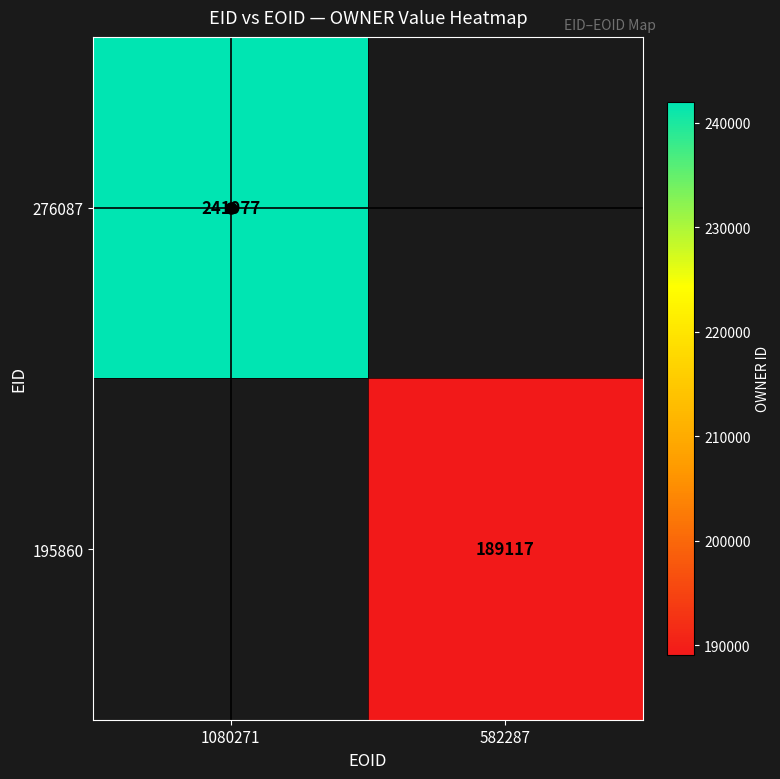

True or false: 195860 has a value of 189117.0 at 582287.

True